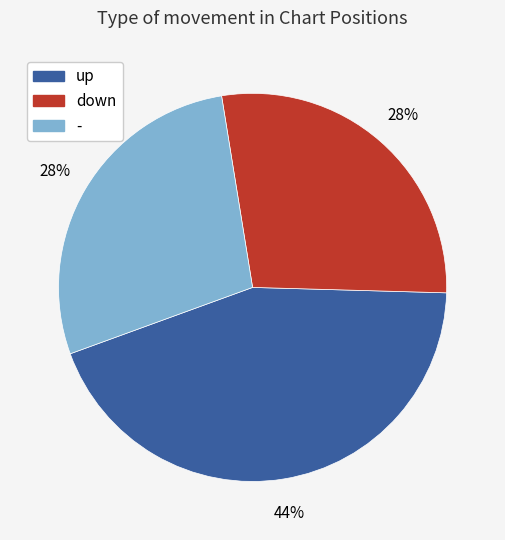

Is - the majority of the pie?

No